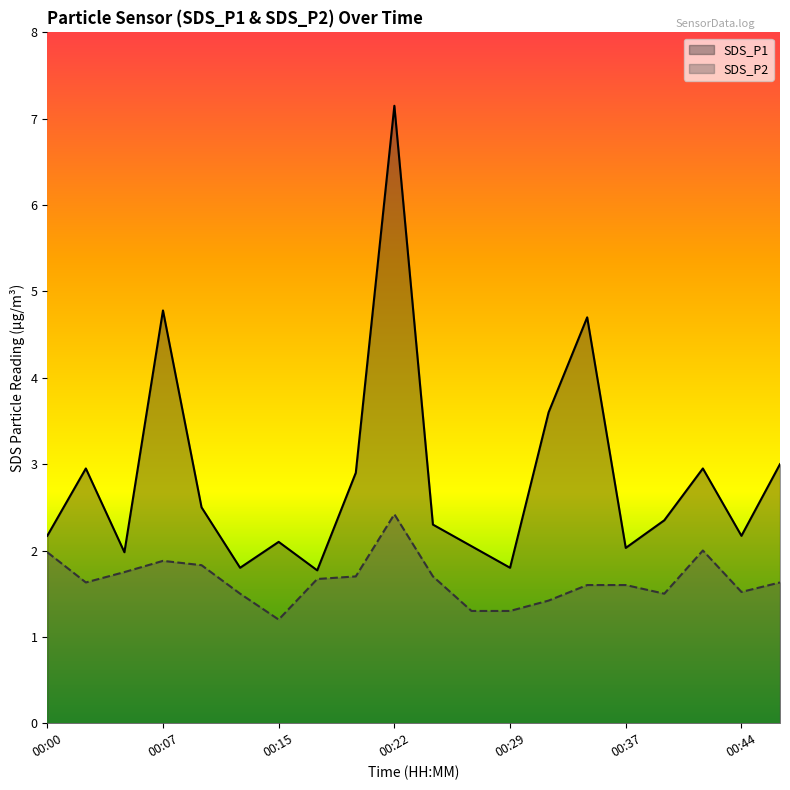

What are all the series names shown in the legend?

SDS_P1, SDS_P2